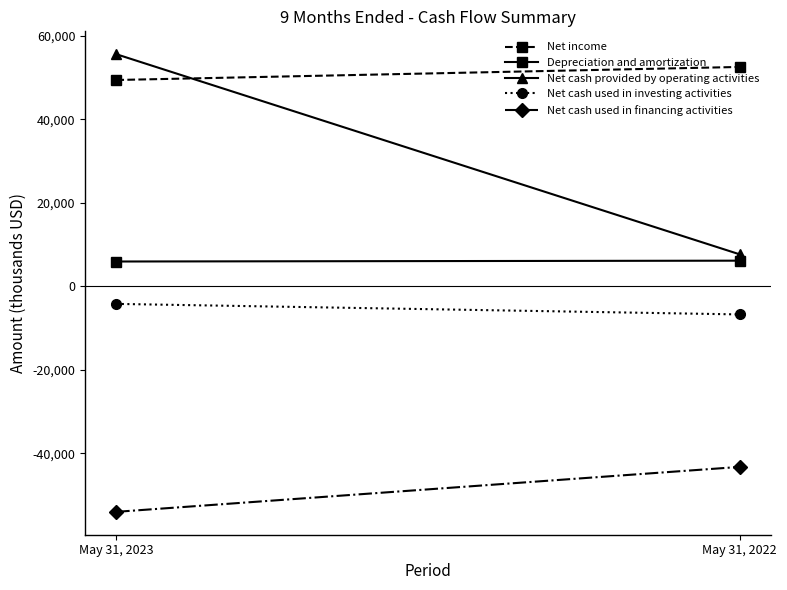

At how many categories does at least one series exceed -25362?

2